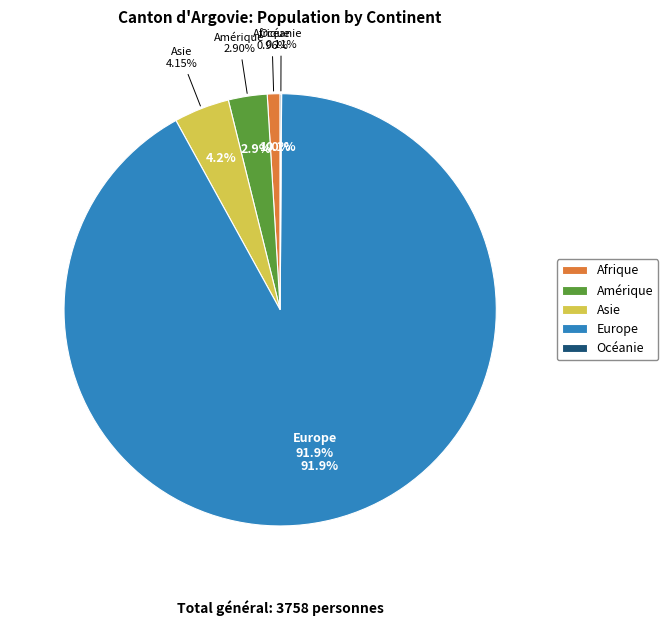

How many segments does this pie chart have?

5